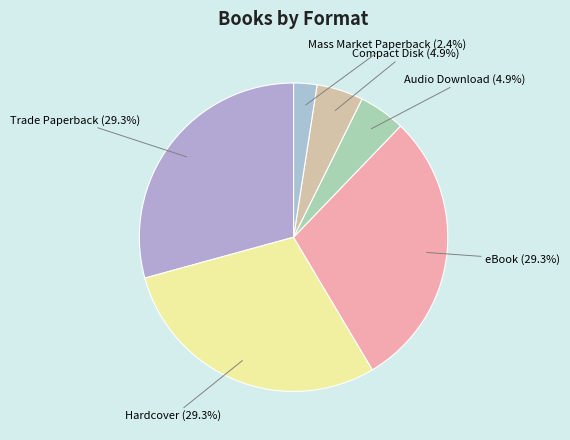

To the nearest percent, what percentage of the pie is Audio Download?

5%